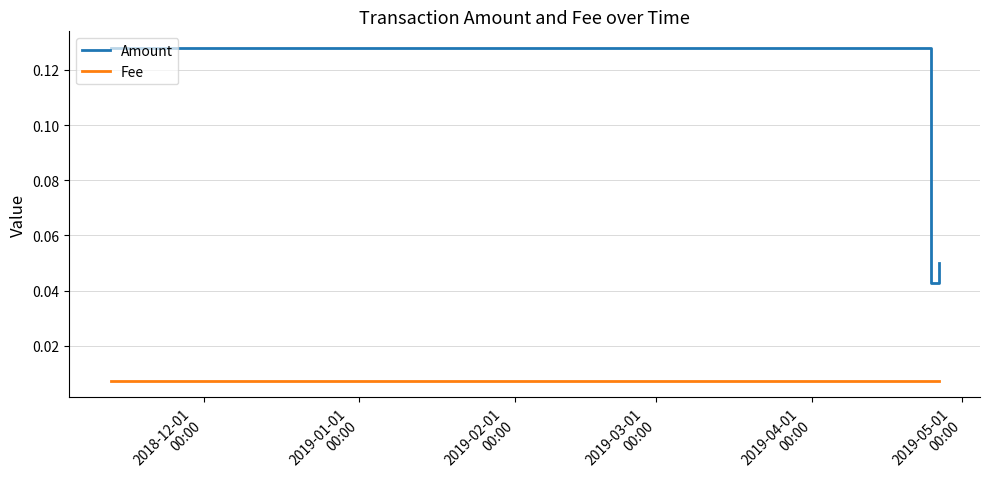

List the series in order of their overall mean, lowest first.

Fee, Amount